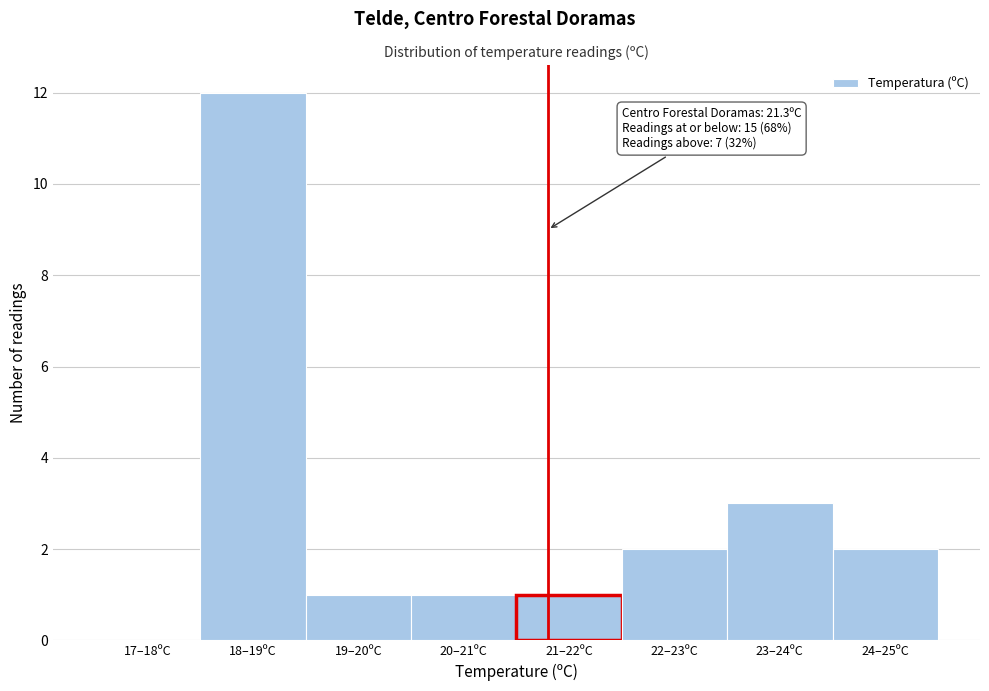

Reading right to left, extract all data points from this chart.

24–25ºC=2	23–24ºC=3	22–23ºC=2	21–22ºC=1	20–21ºC=1	19–20ºC=1	18–19ºC=12	17–18ºC=0